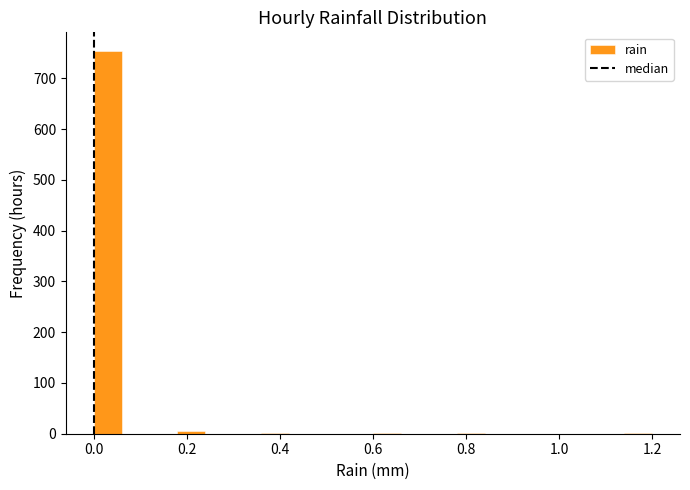

Read against the x-axis, roughly where is the centre of the tallest bar?

0.04